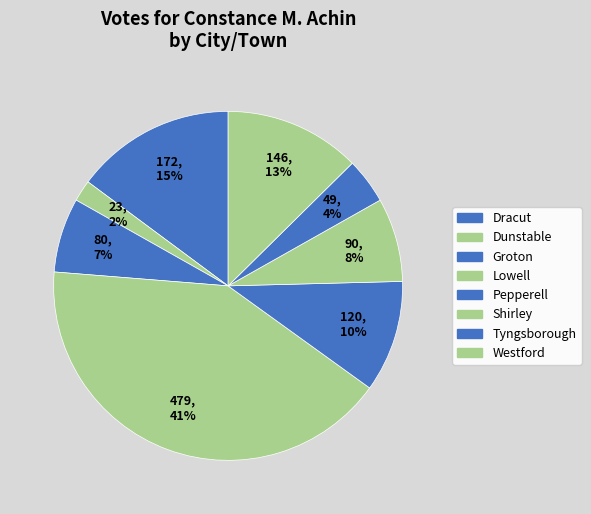

The Pepperell slice represents 10% of the pie. True or false?

True